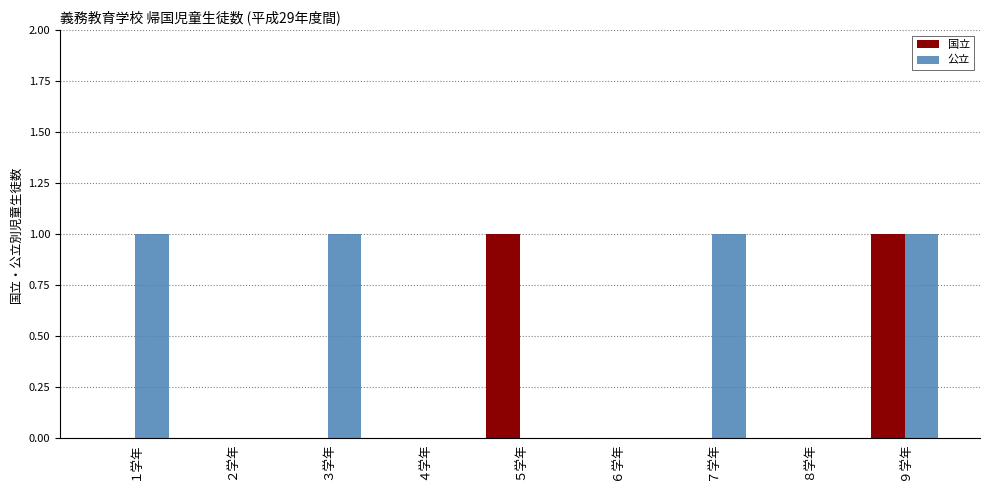

How many distinct data groups are displayed?

2